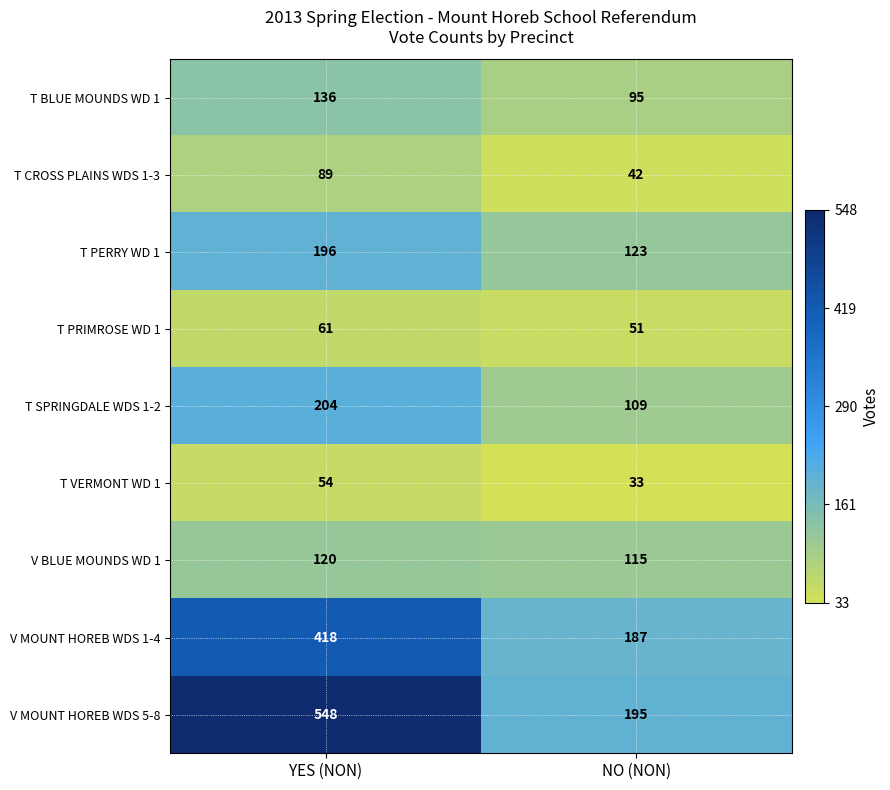

Which category has the lowest value across all series?

NO (NON)